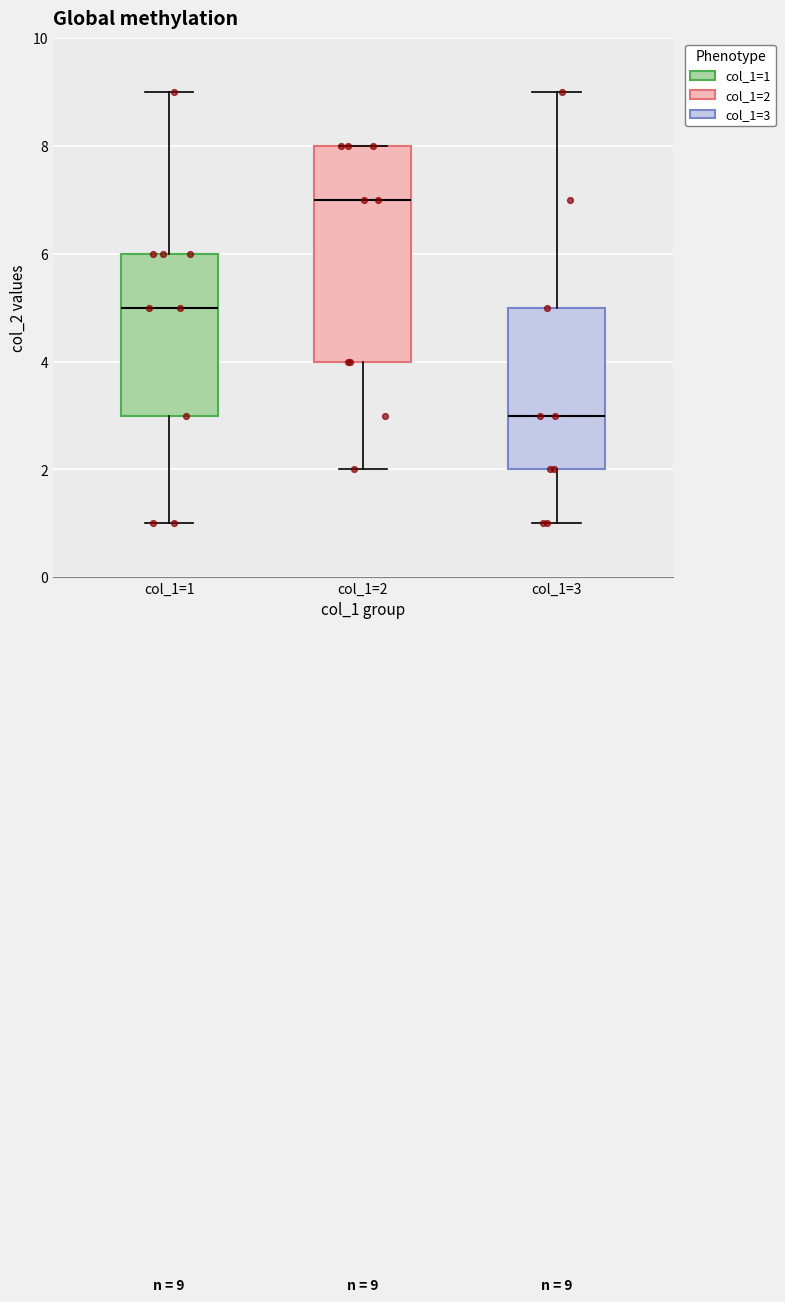

Comparing the boxes themselves (not the whiskers), which one is the tallest?

col_1=2